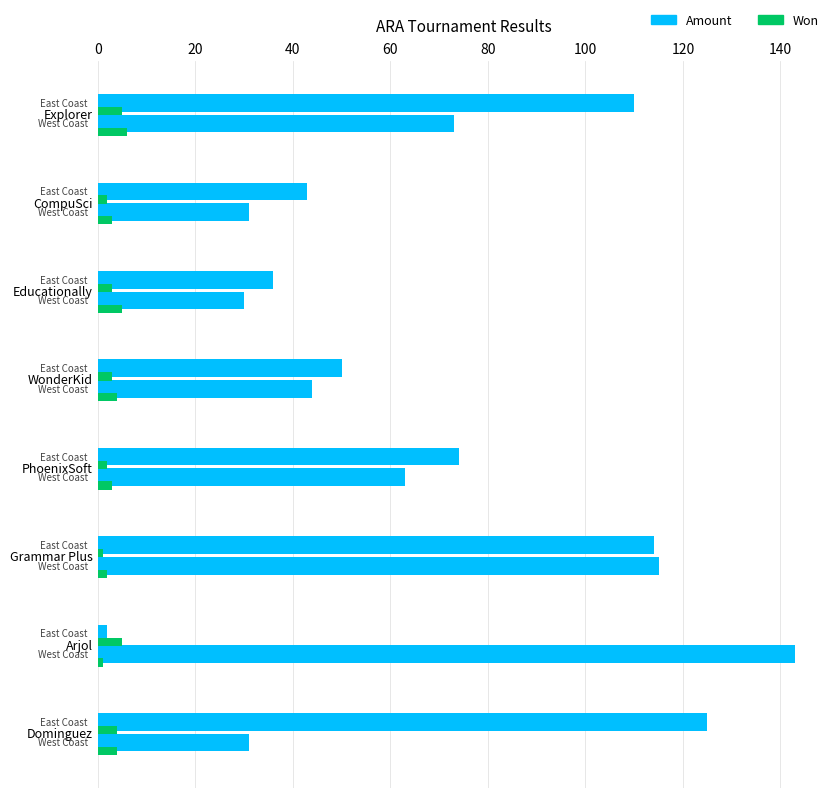

List the series in order of their peak value, highest first.

Amount, Won